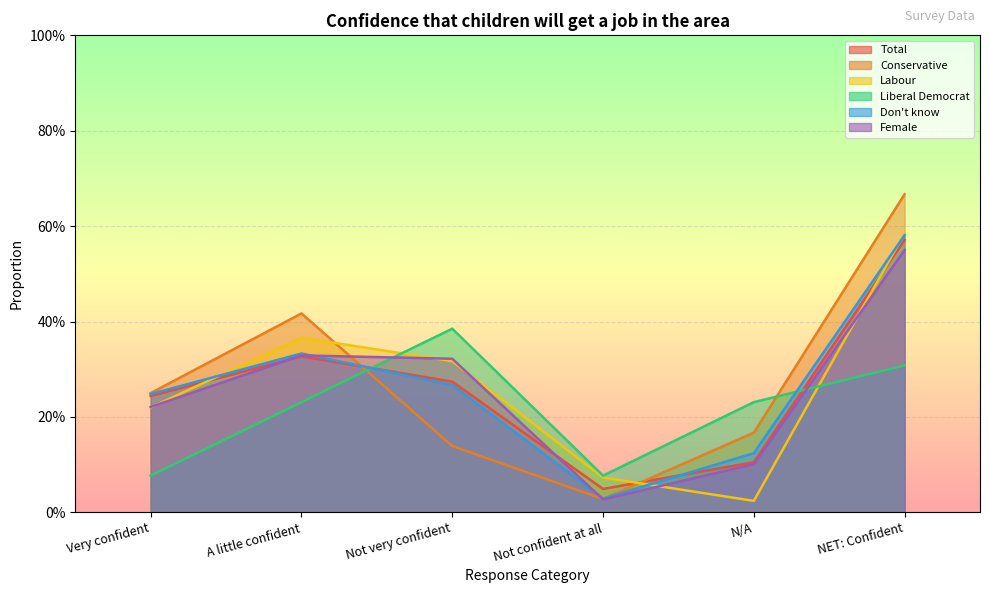

Between N/A and Not confident at all, which is larger?

N/A